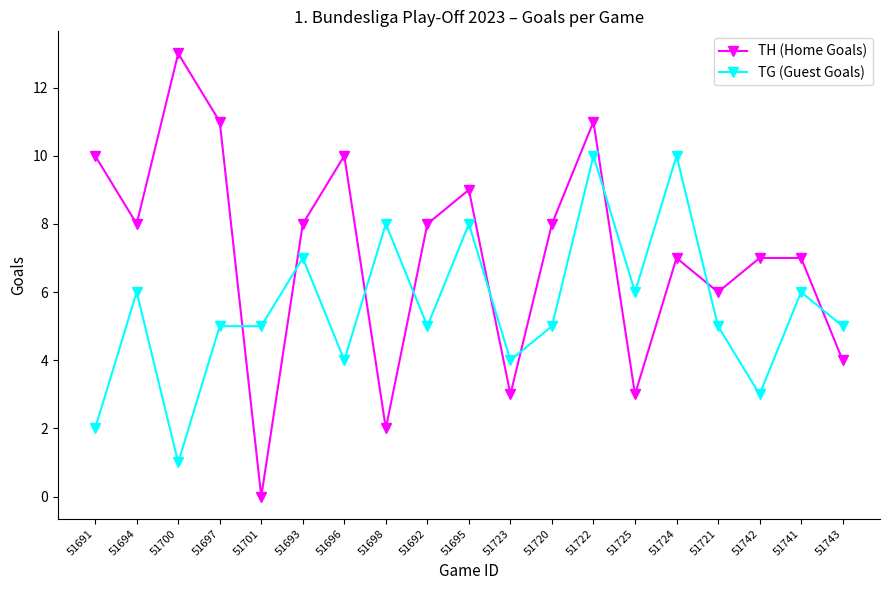

List the series in order of their overall mean, lowest first.

TG (Guest Goals), TH (Home Goals)